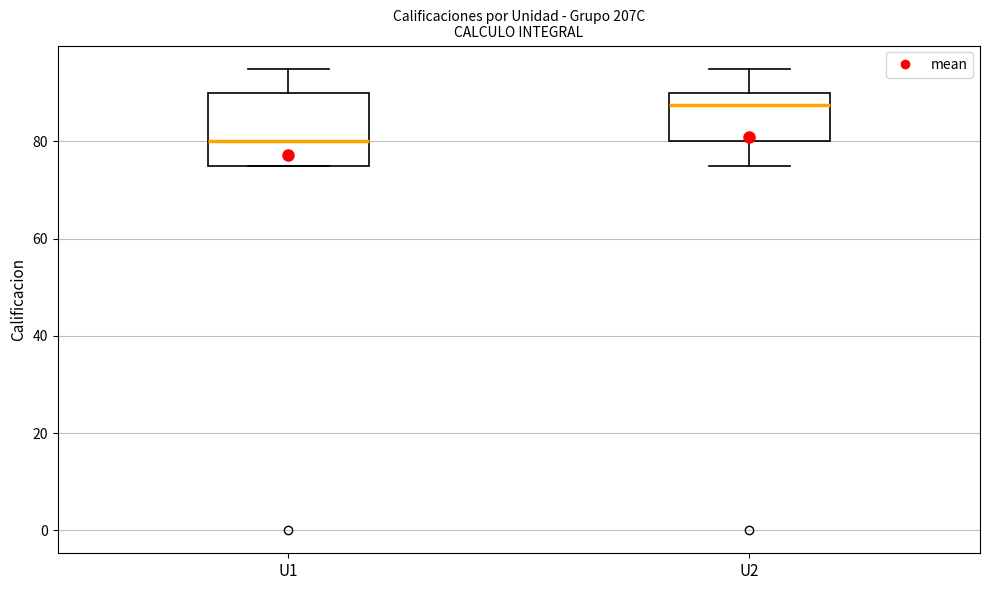

Where does the upper whisker of the box for U1 end on the y-axis? The values are not printed on the chart, so give them approximately, as read against the axis.

96